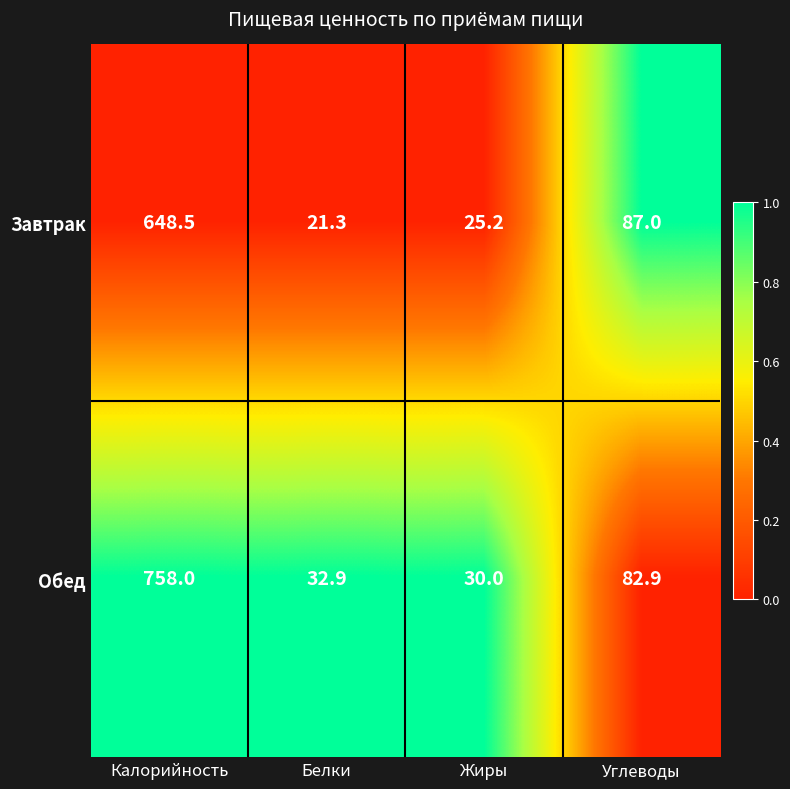

What is the difference between the Завтрак values at Углеводы and Белки?

65.7